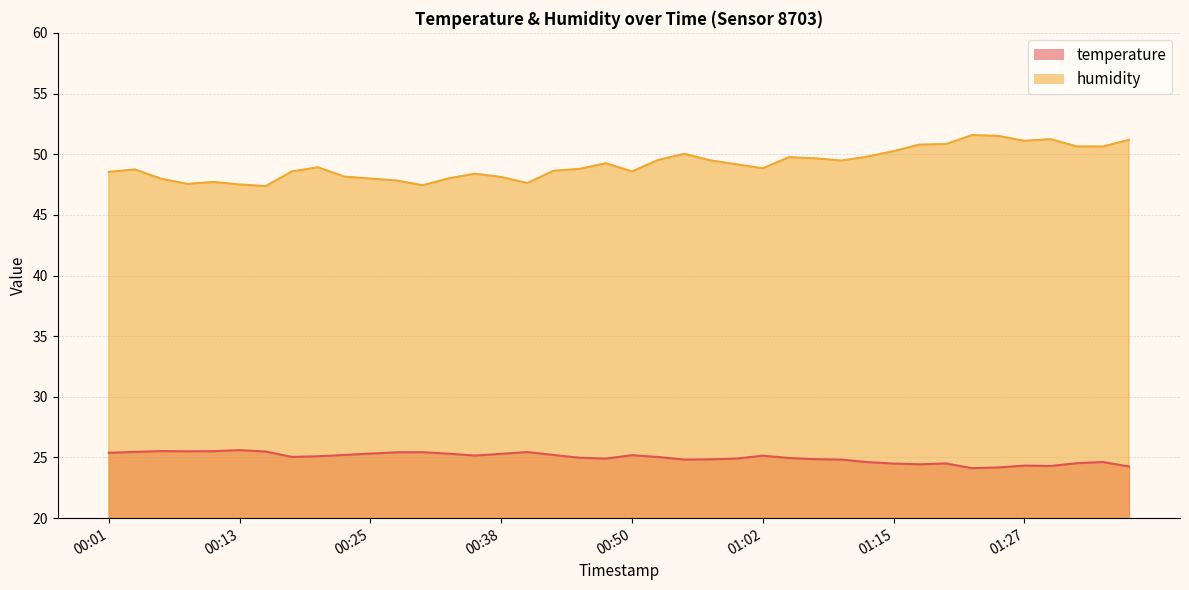

How many interior local peaks does the temperature series have?

9